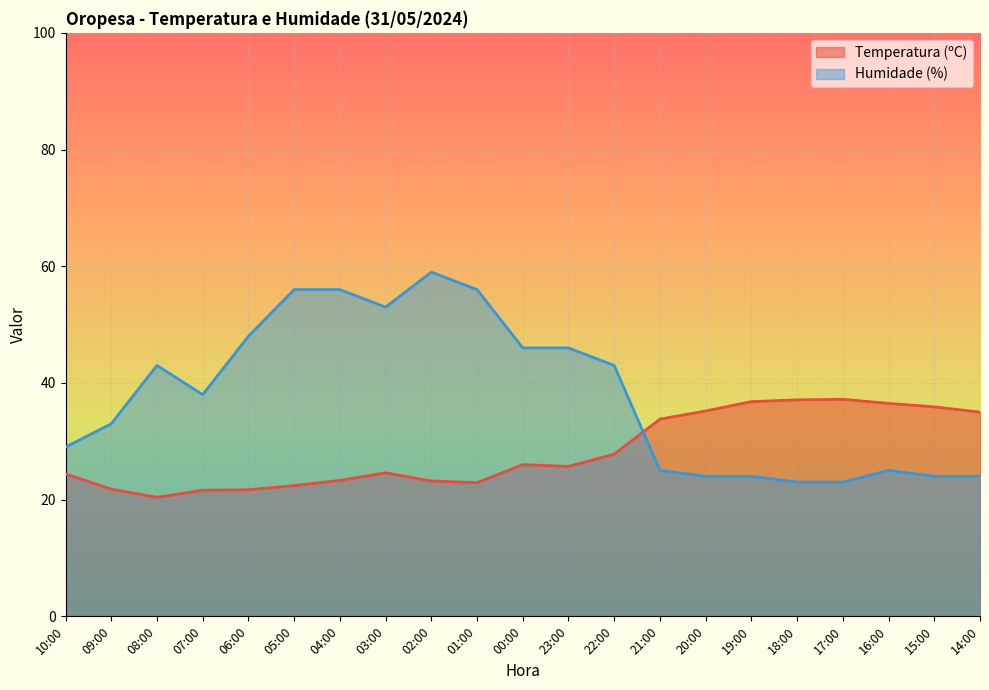

List the series in order of their overall mean, lowest first.

Temperatura (ºC), Humidade (%)